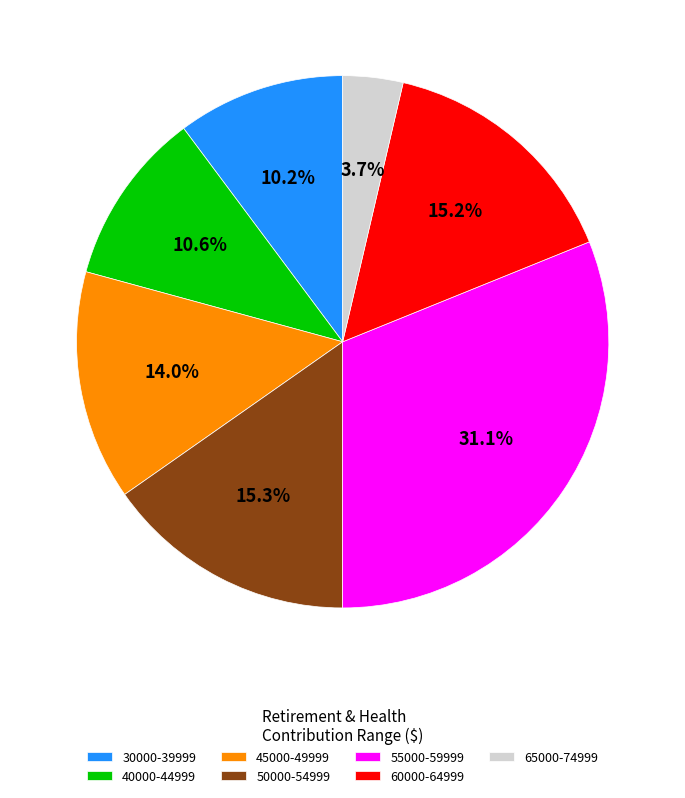

How many slices are in this pie chart?

7